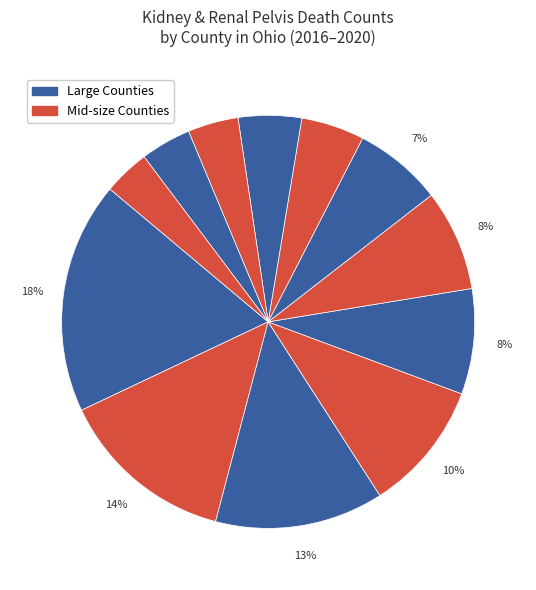

What is the largest slice in the pie chart?

Cuyahoga County